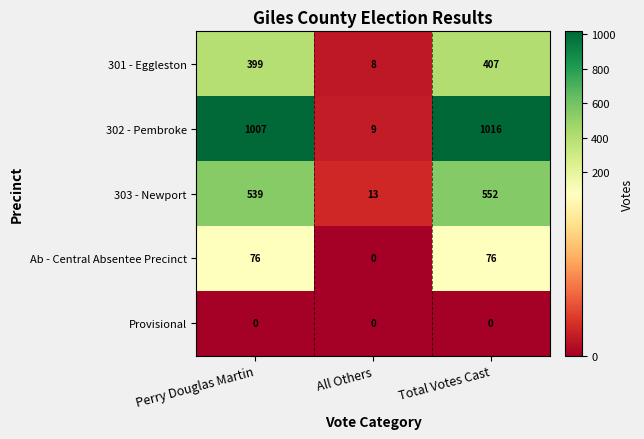

Which series has the widest spread of values?

302 - Pembroke